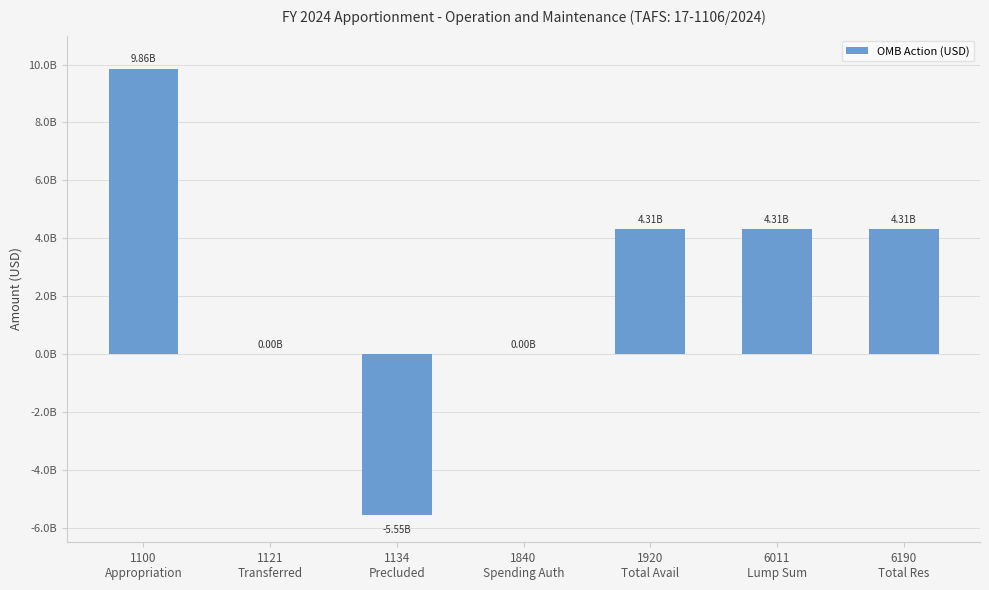

How many distinct data groups are displayed?

1